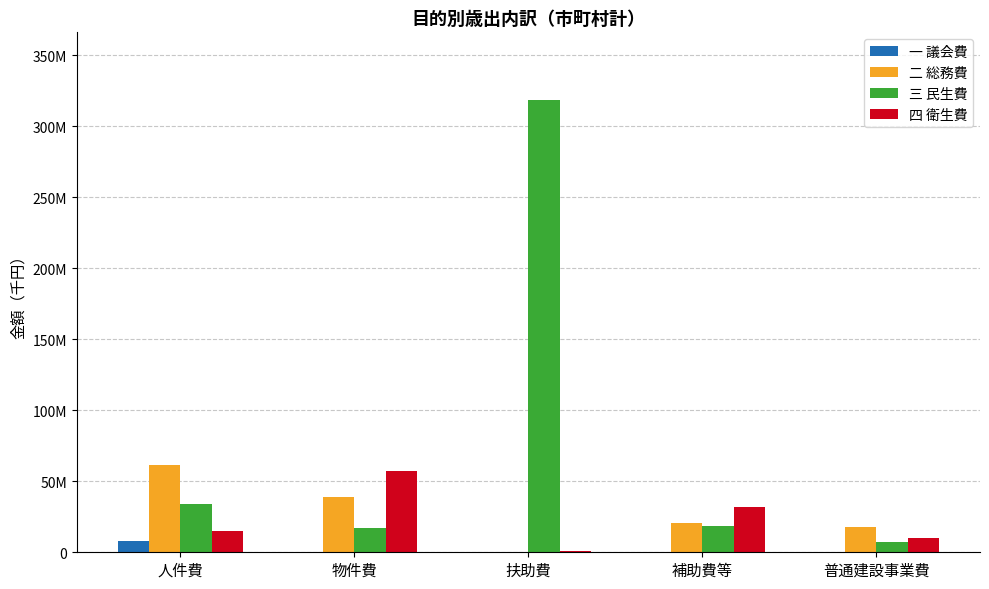

At which category is the sum across all series the highest?

扶助費